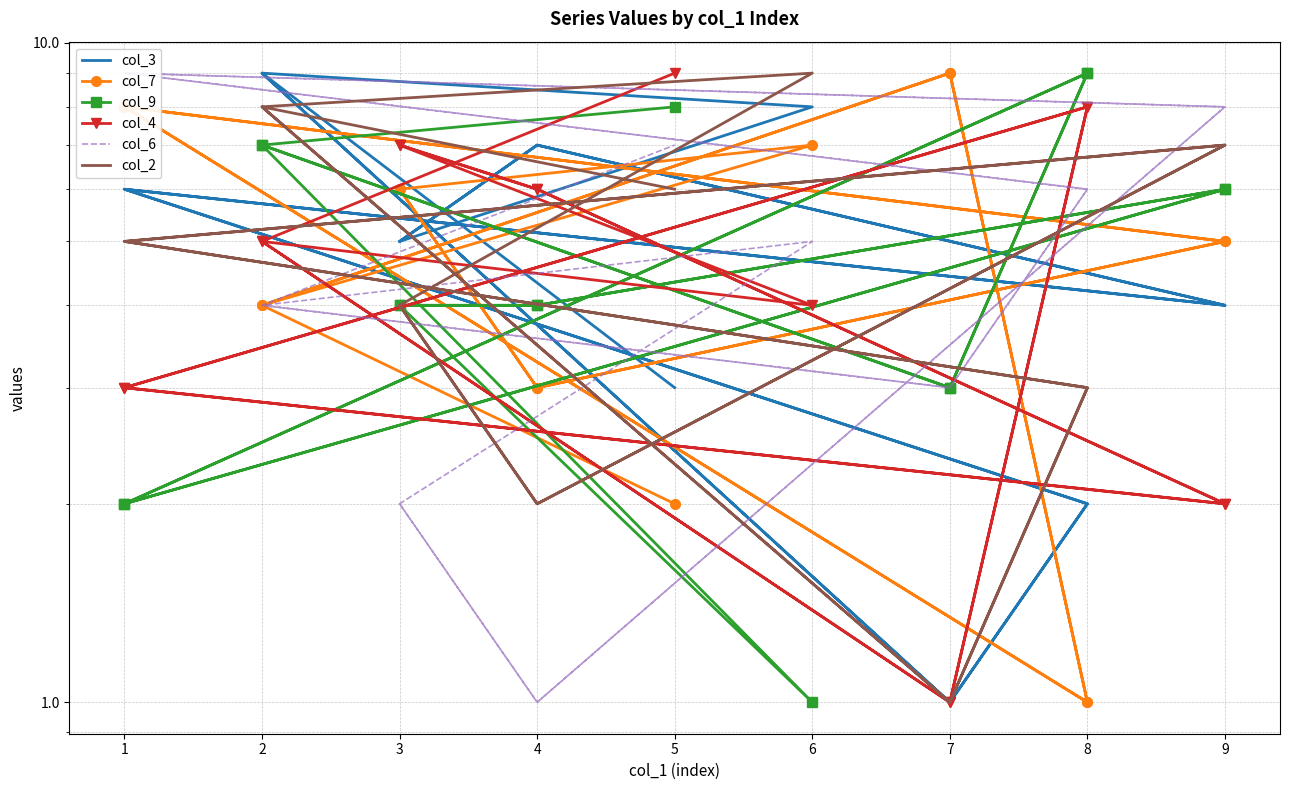

Does the chart have visible grid lines?

Yes